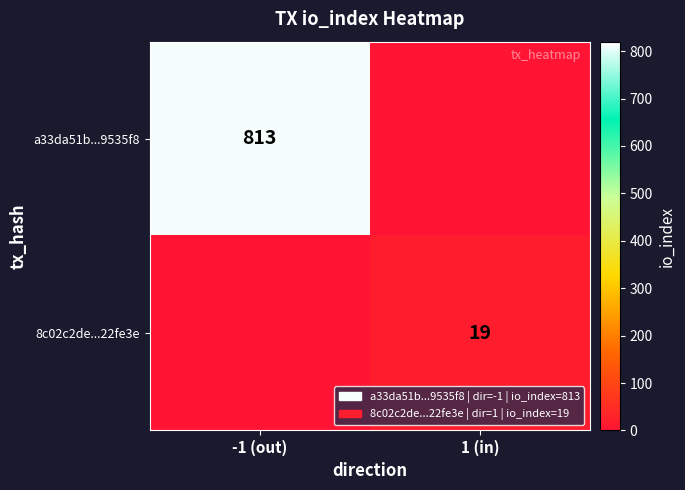

True or false: a33da51b...9535f8 has a value of 813 at -1 (out).

True